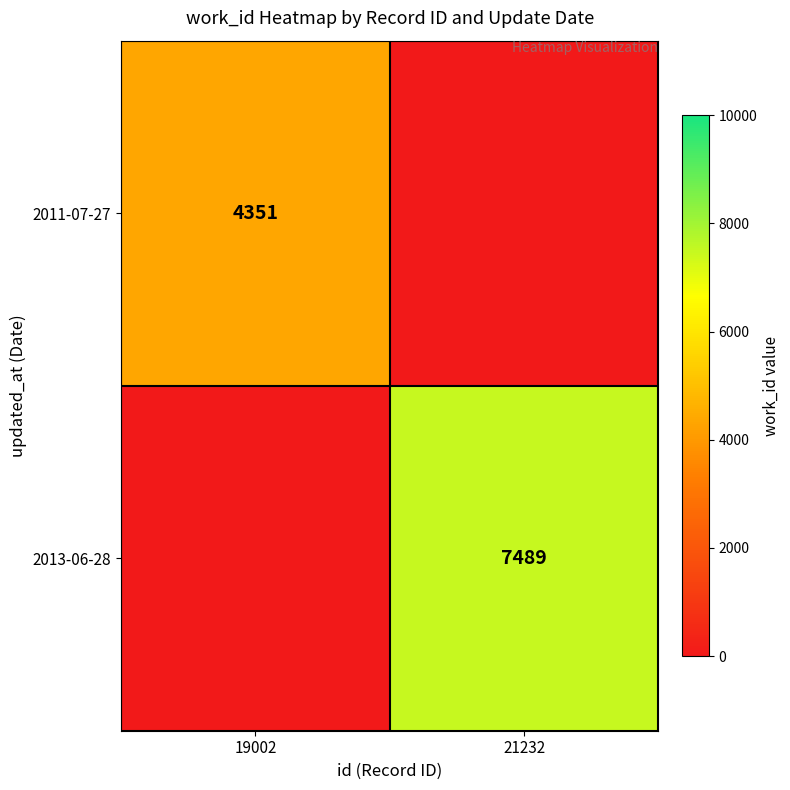

Is it true that 2013-06-28 equals 10463 at 21232?

False